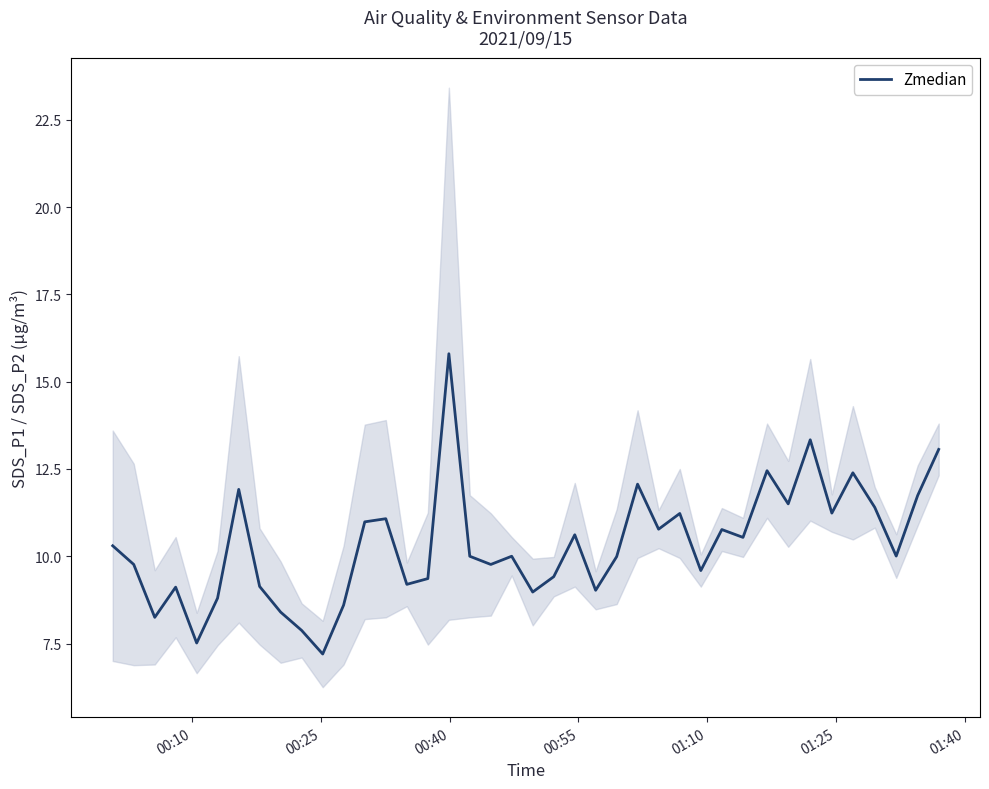

What is the maximum value for Zmedian?

15.8